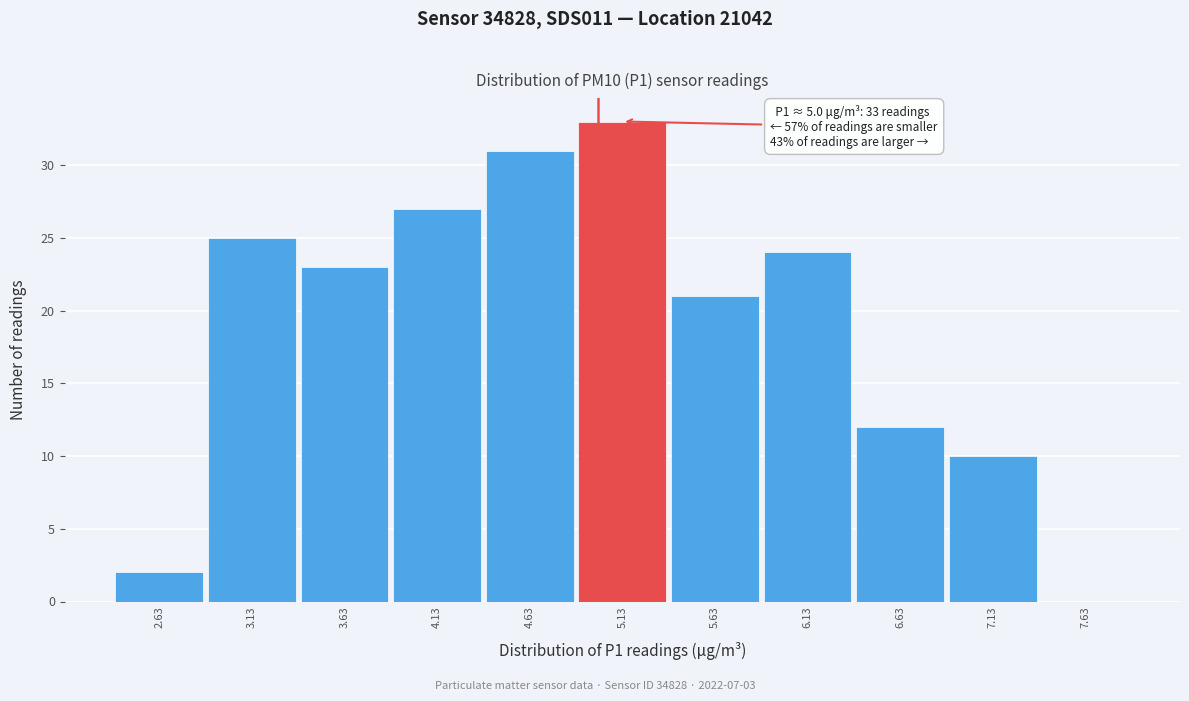

Which range on the x-axis has the tallest bar?

4.88 to 5.38